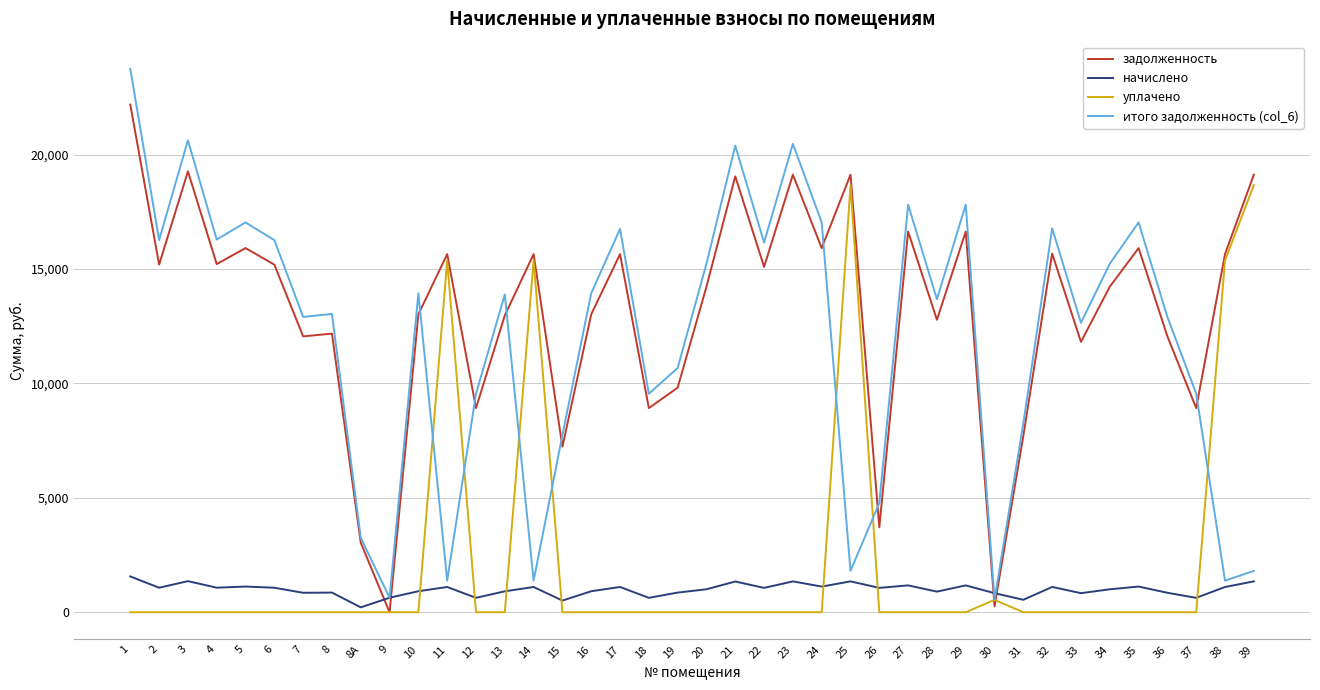

How many values in the задолженность series exceed 15099?

20